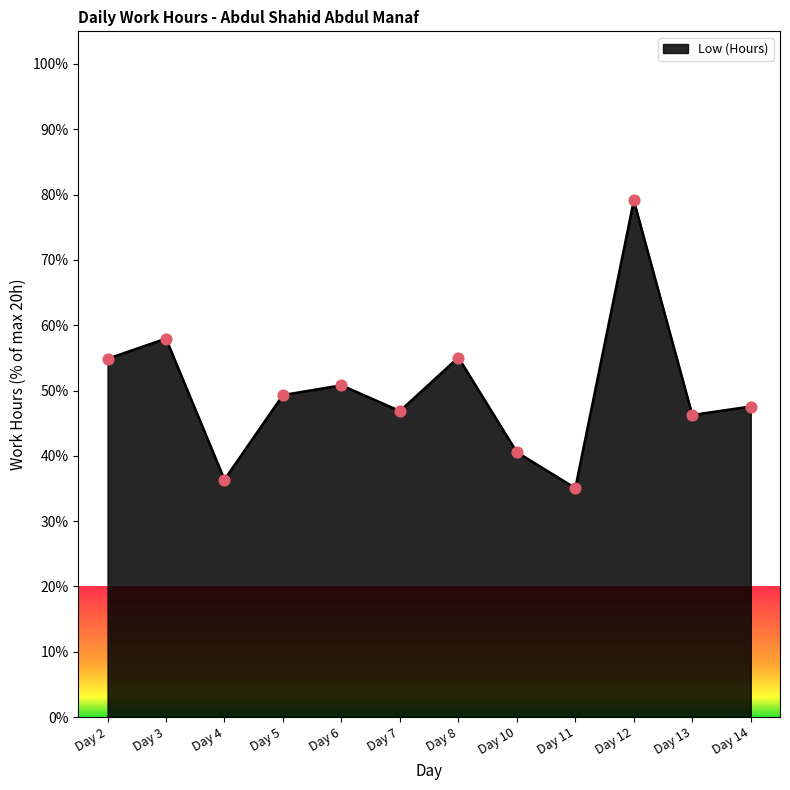

Which has a higher value, Day 6 or Day 3?

Day 3